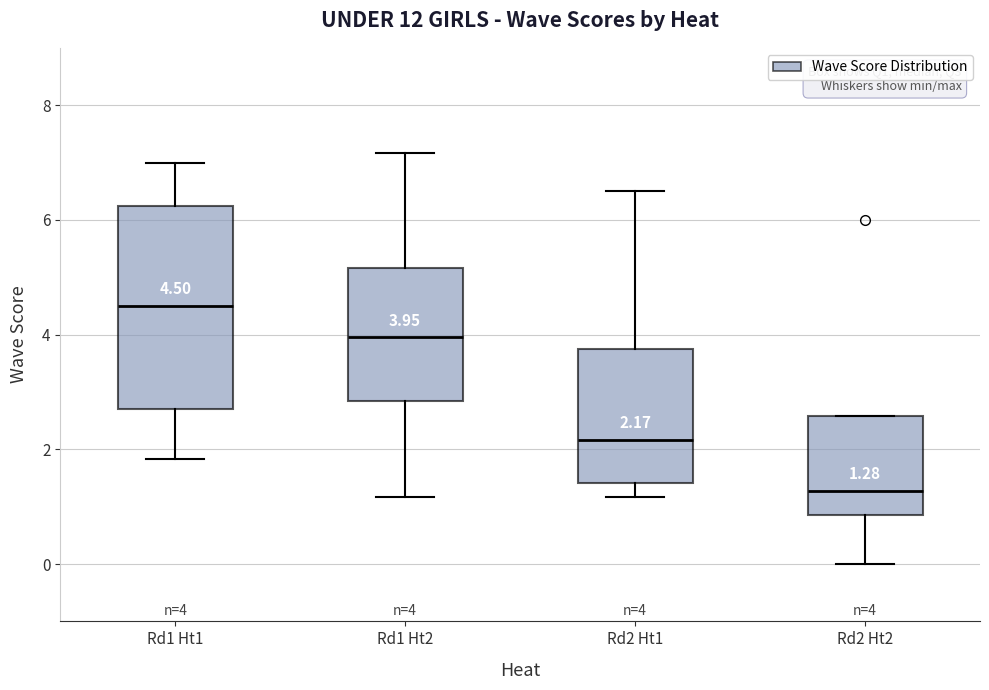

Which box has the highest median line?

Rd1 Ht1